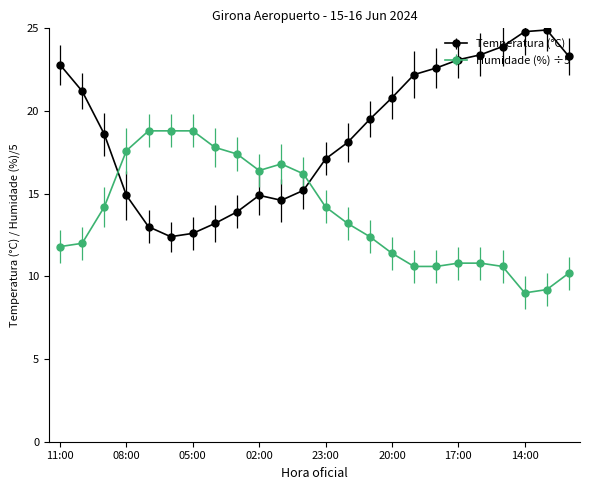

What are all the series names shown in the legend?

Temperatura (°C), Humidade (%) ÷5